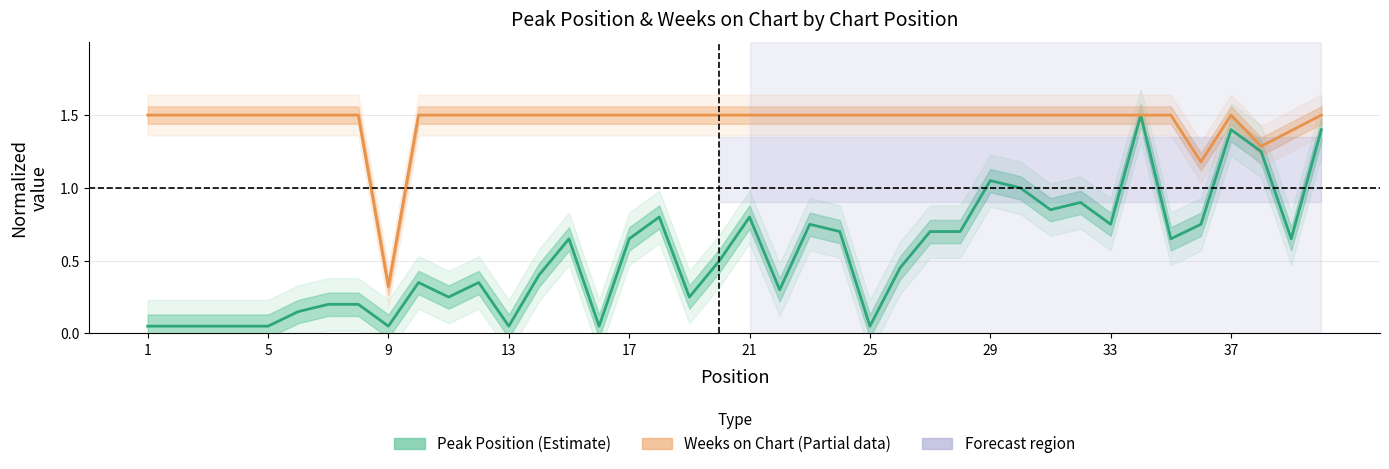

What is the highest value of the Peak Position (Estimate) series?

1.5